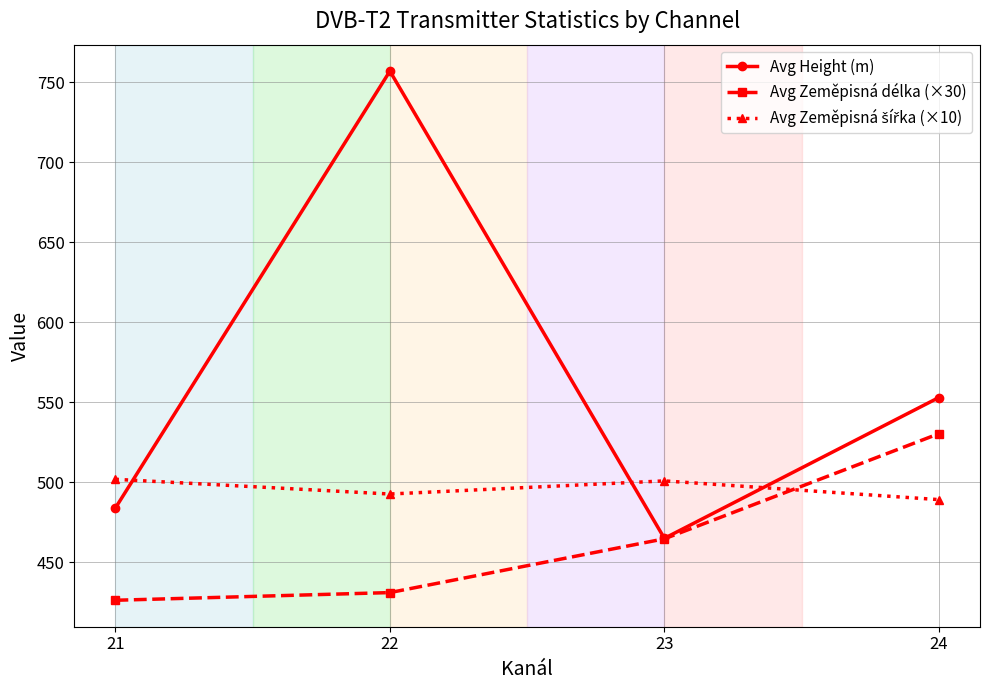

The value of Avg Height (m) at 22 is 213.8. True or false?

False